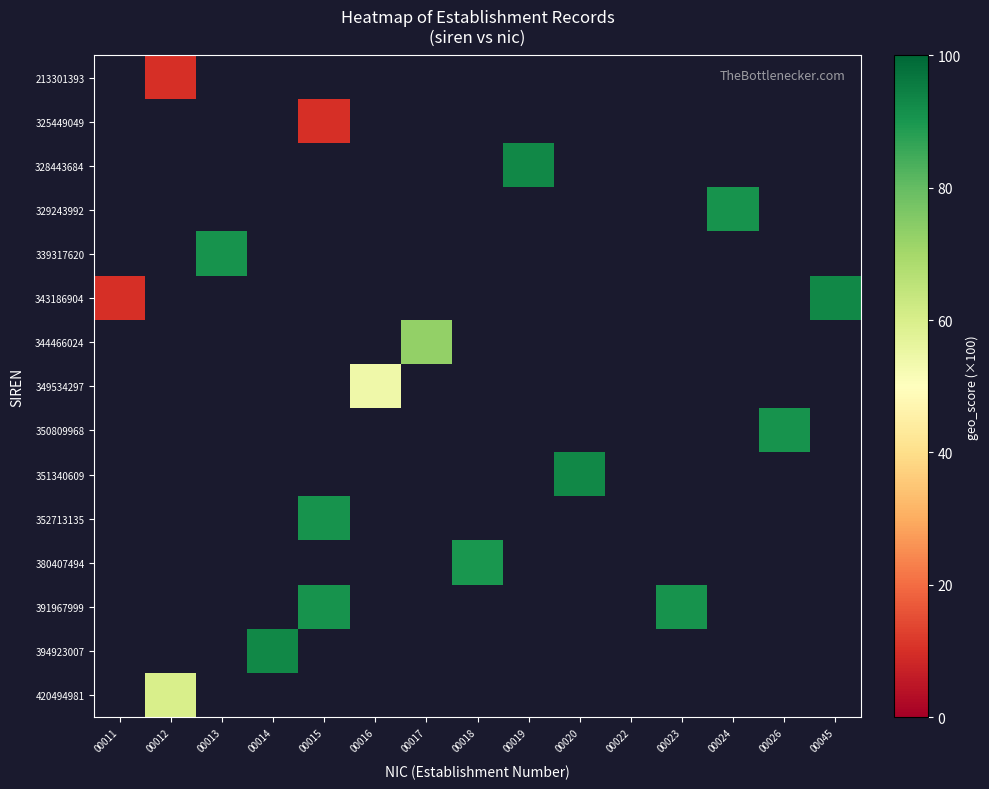

At 00018, list the series in order from smallest to largest.

213301393, 325449049, 328443684, 329243992, 339317620, 343186904, 344466024, 349534297, 350809968, 351340609, 352713135, 380407494, 391967999, 394923007, 420494981